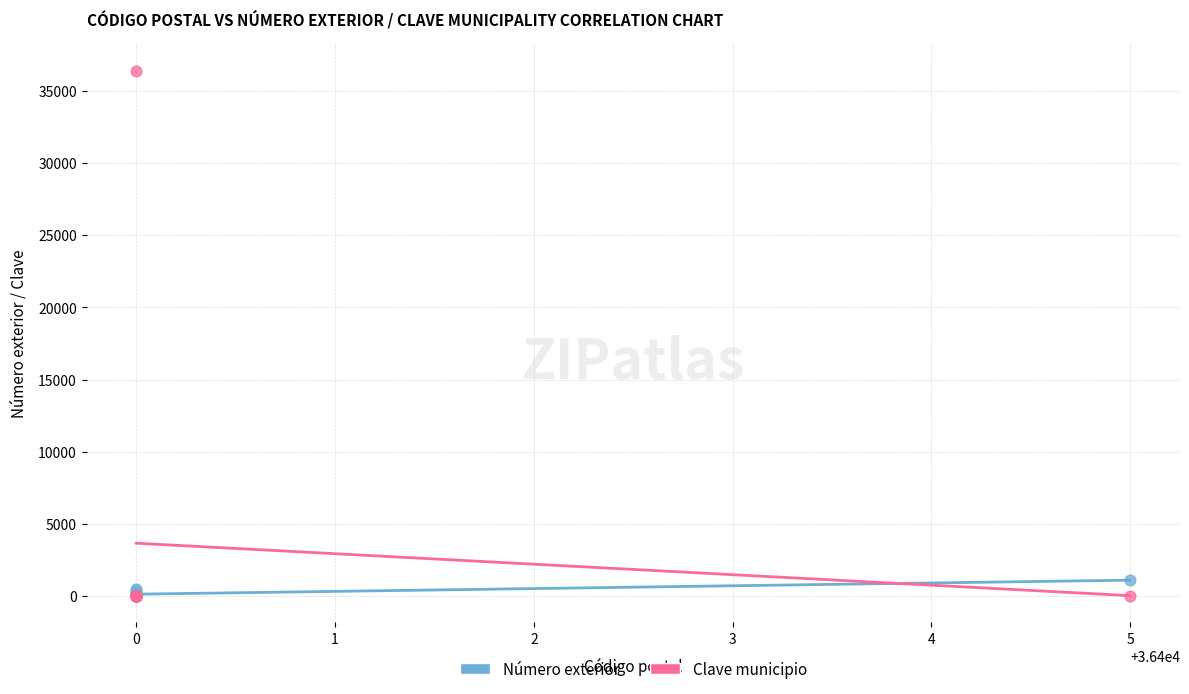

What are all the series names shown in the legend?

Número exterior, Clave municipio